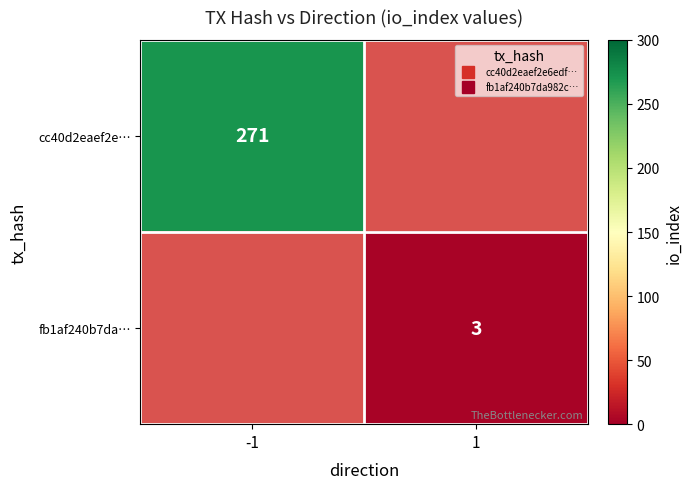

The fb1af240b7da… series shows 4.1 at 1. True or false?

False